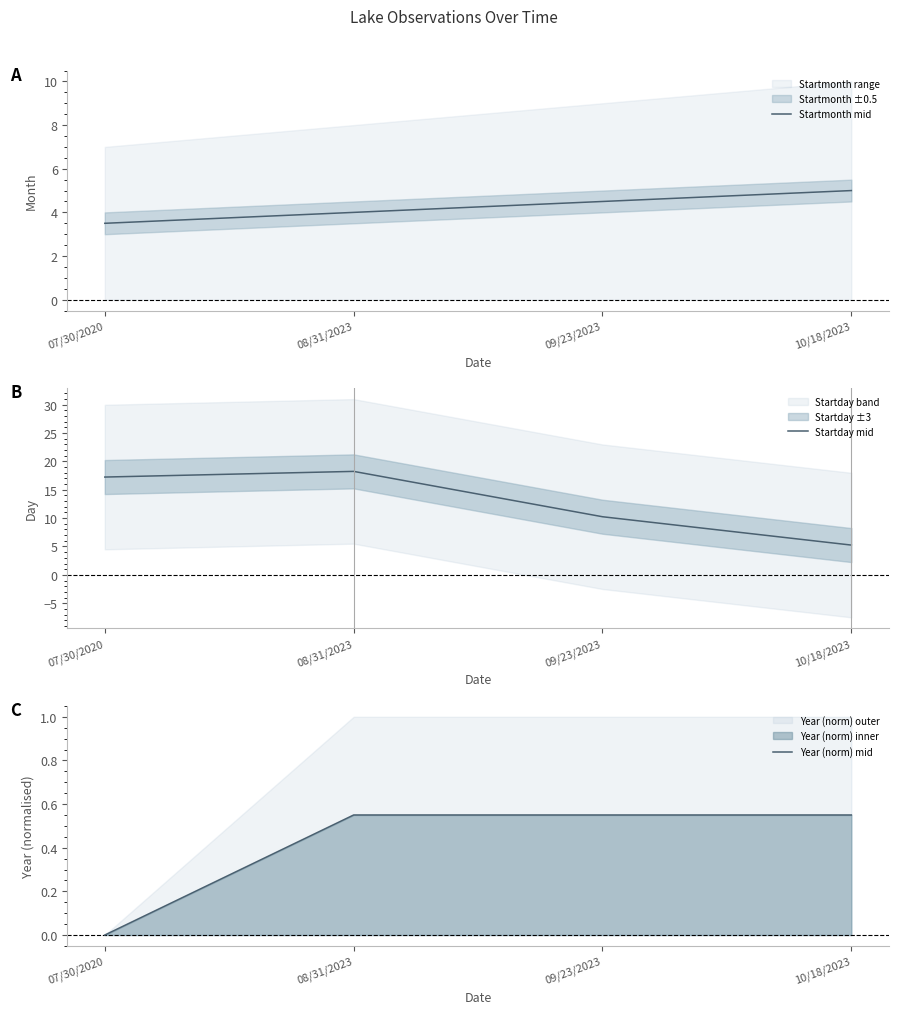

Reading right to left, extract all data points from this chart.

Startmonth mid: 5.0	4.5	4.0	3.5
Startday mid: 5.2	10.2	18.2	17.2
Year (norm) mid: 0.6	0.6	0.6	0.0